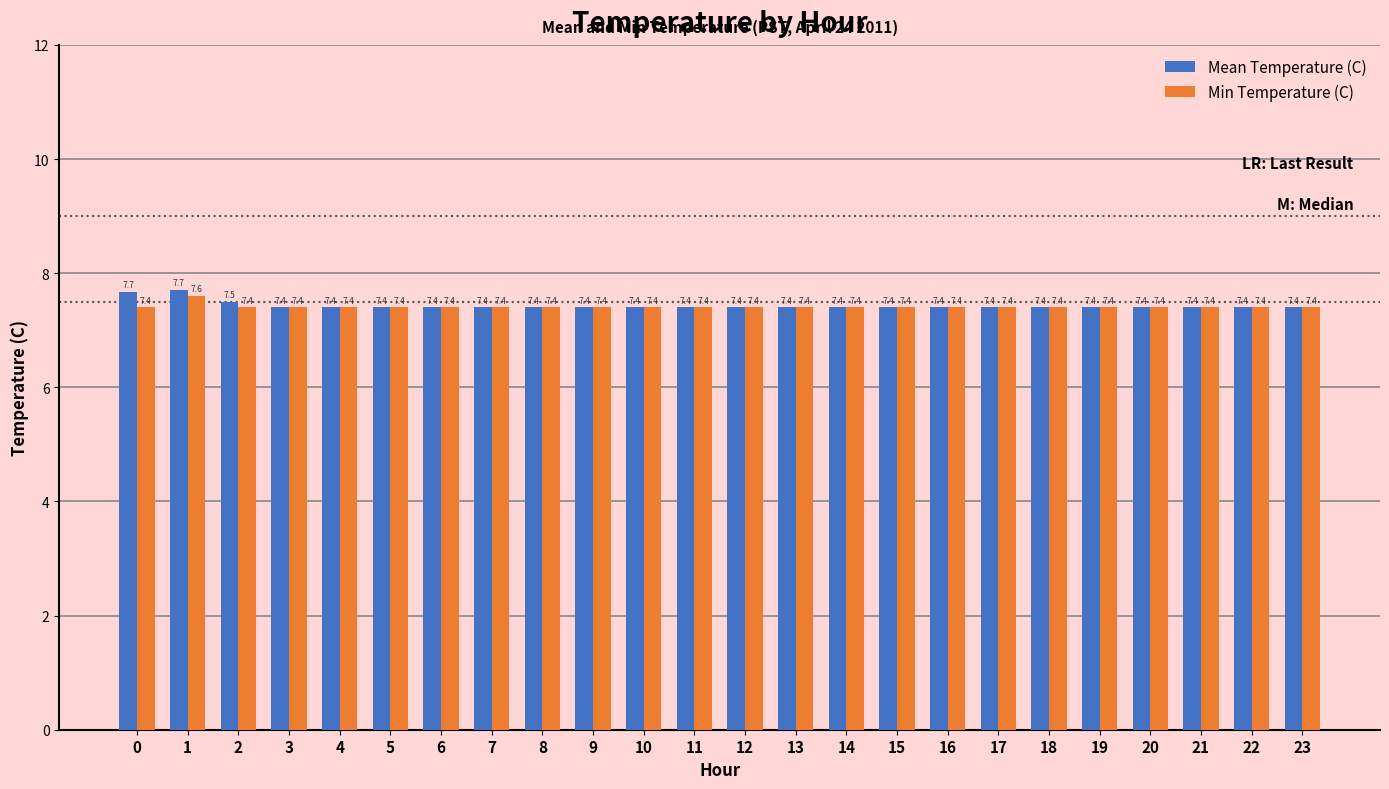

Is it true that Mean Temperature (C) equals 7.4 at 4?

True